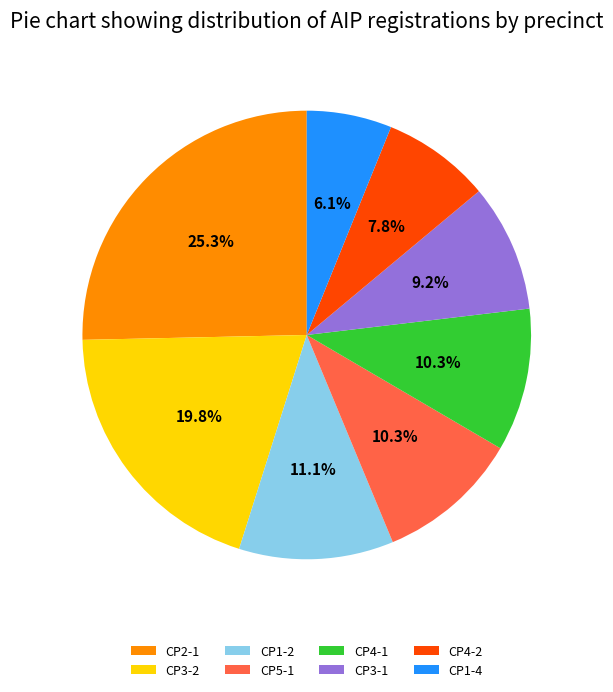

What is the largest slice in the pie chart?

CP2-1